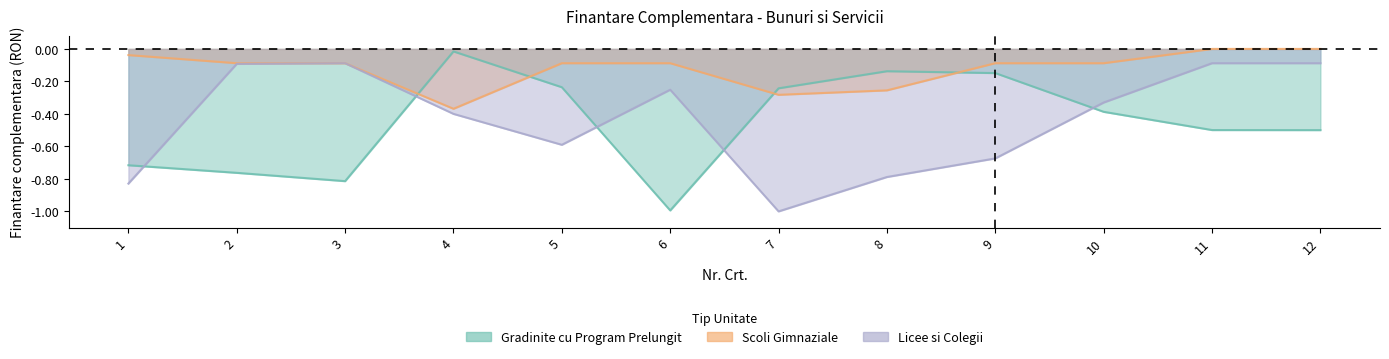

How many lines are shown in the chart?

3